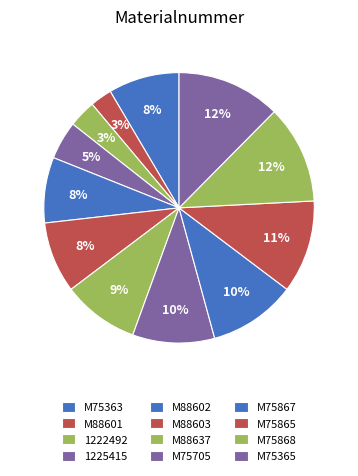

How many segments does this pie chart have?

12